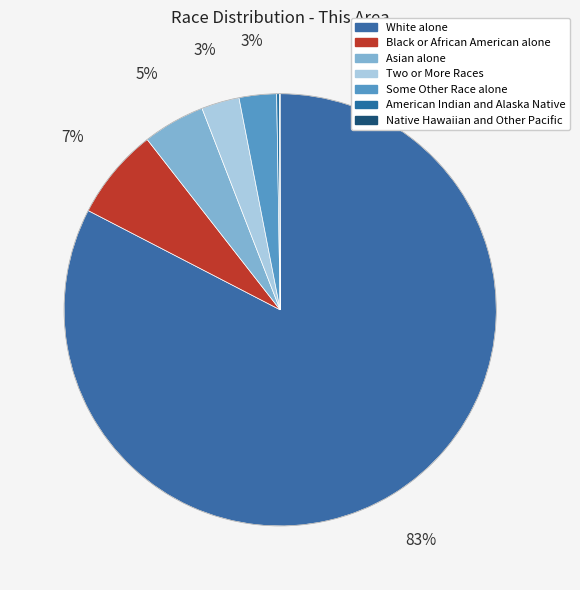

Which slice is the largest?

White alone